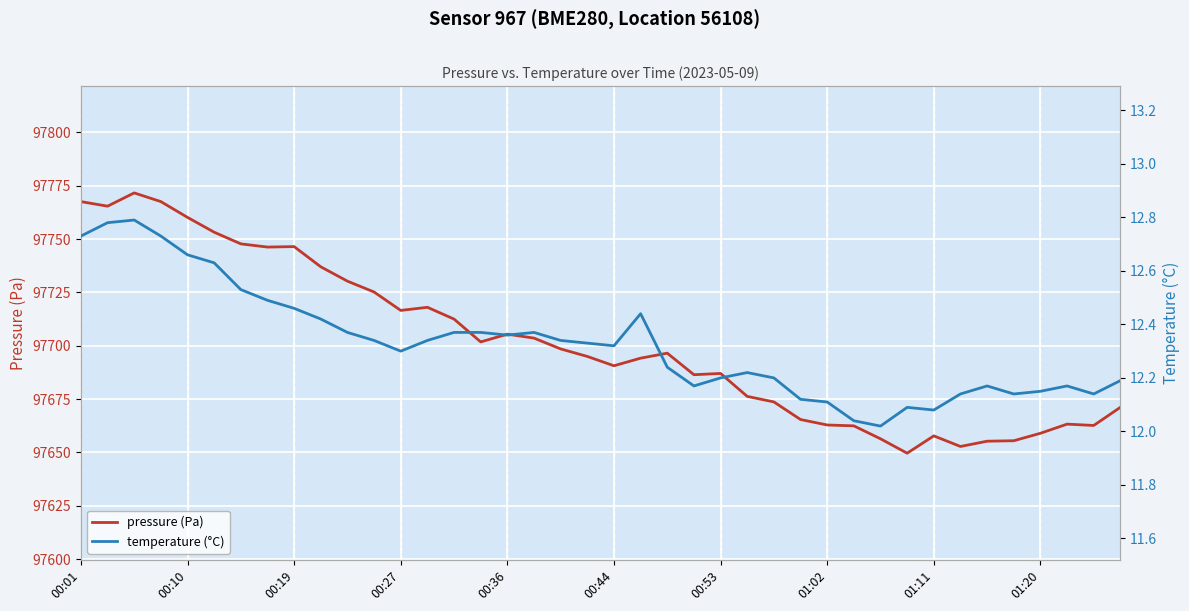

True or false: pressure (Pa) and temperature (°C) intersect in this chart.

False